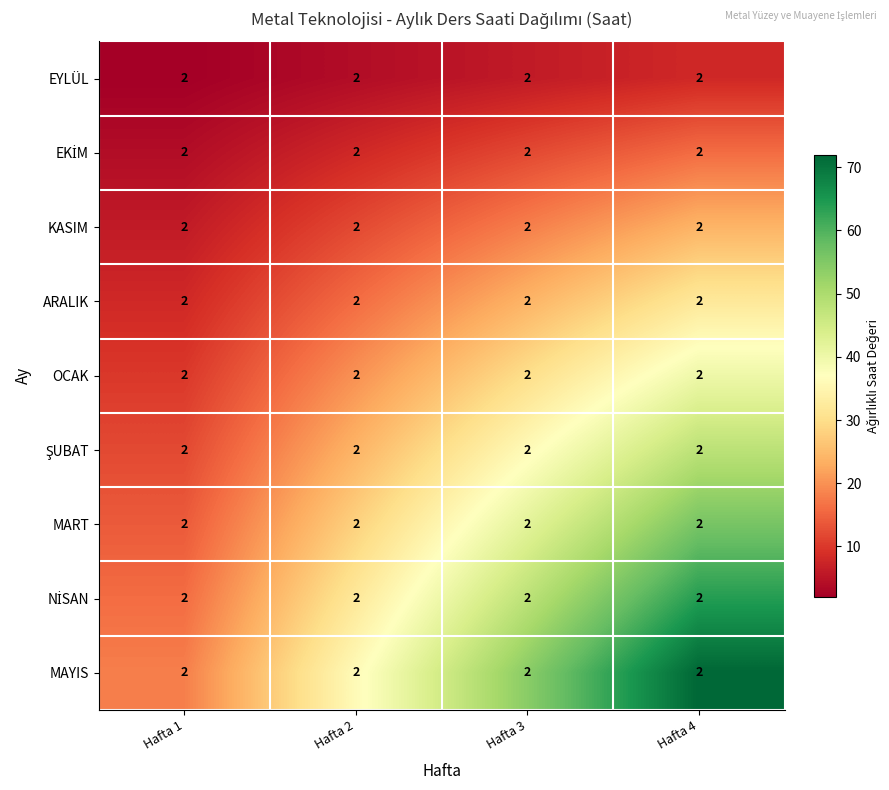

Between Hafta 2 and Hafta 3, which series saw the biggest shift?

MAYIS